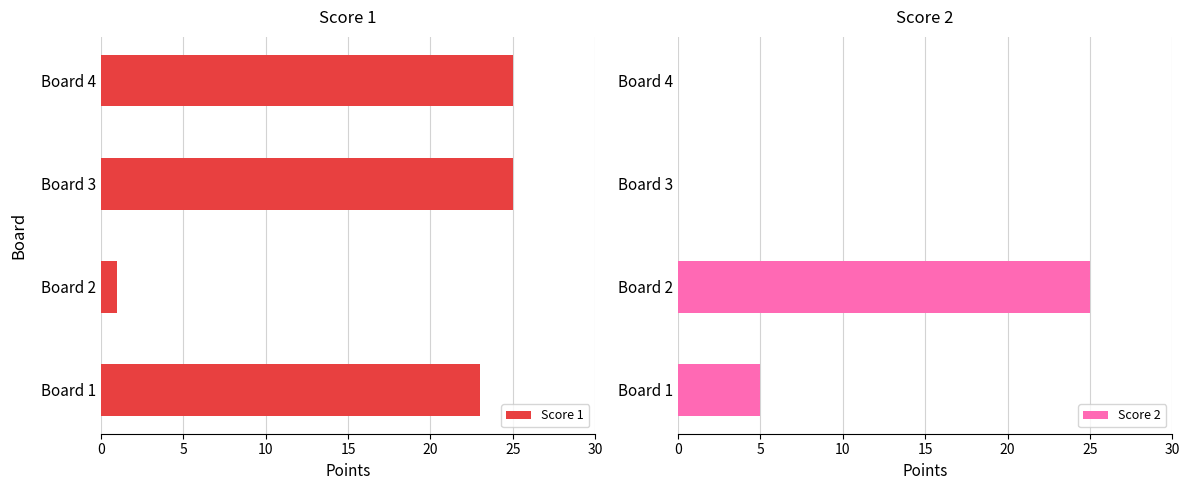

Reading right to left, extract all data points from this chart.

Score 1: 25	25	1	23
Score 2: 0	0	25	5